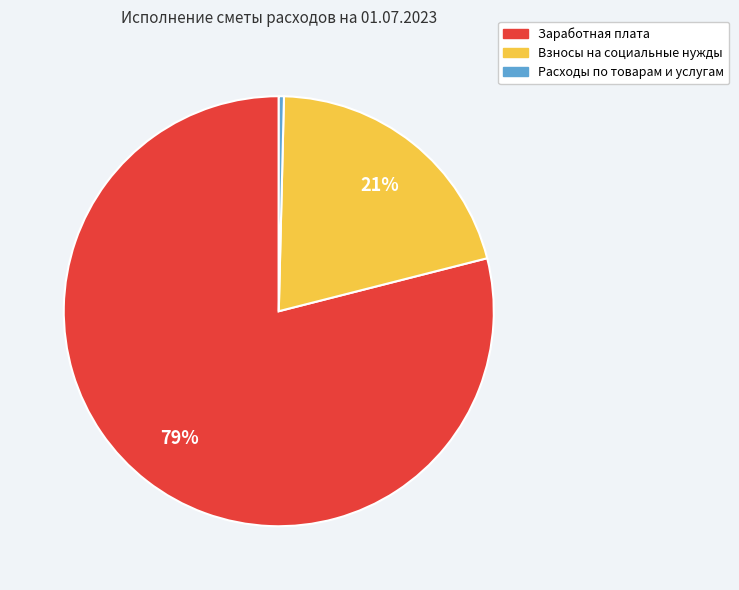

Does any single category account for the majority?

Yes